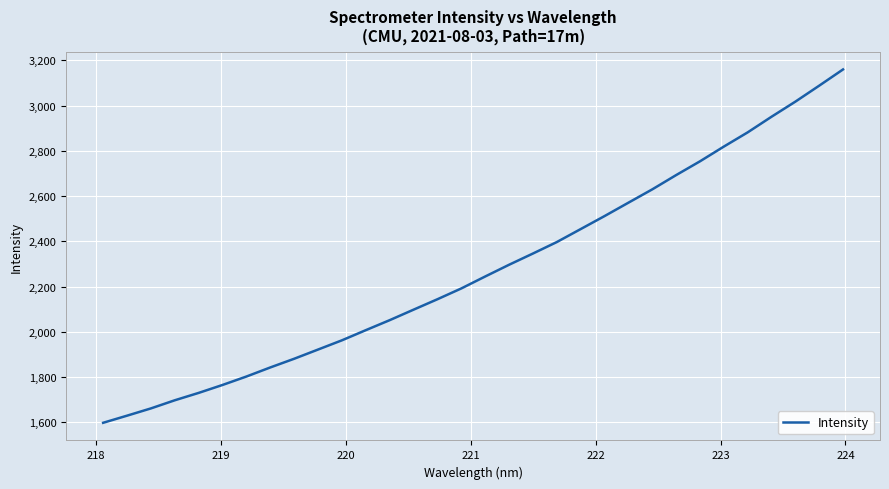

What is the minimum value shown in the chart?

1598.1